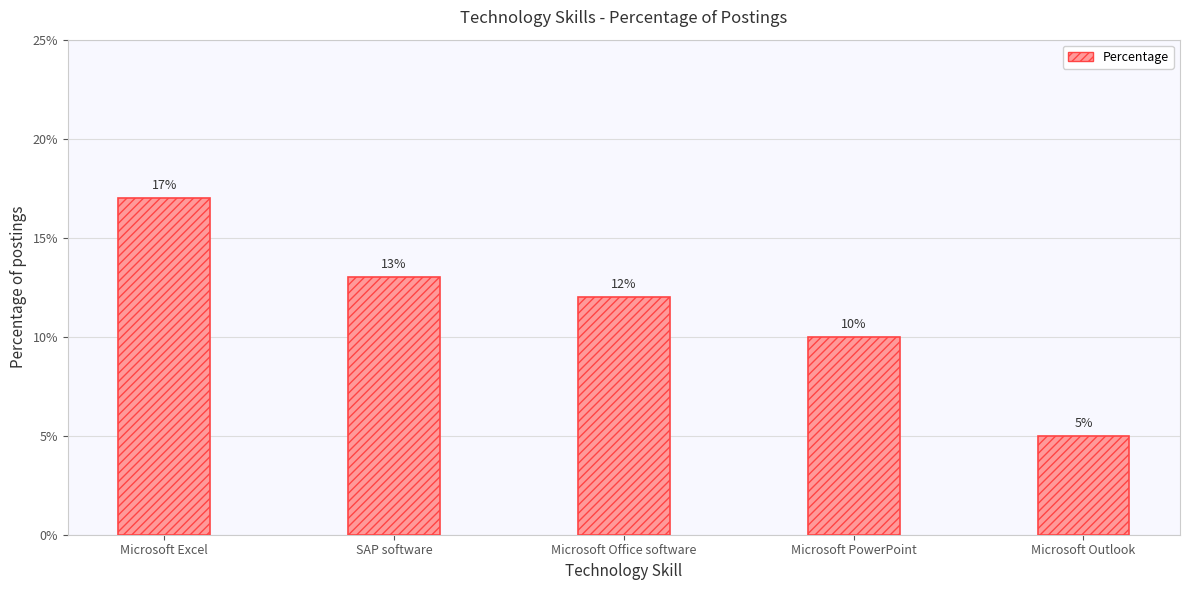

List the labels in order of value, largest first.

Microsoft Excel, SAP software, Microsoft Office software, Microsoft PowerPoint, Microsoft Outlook